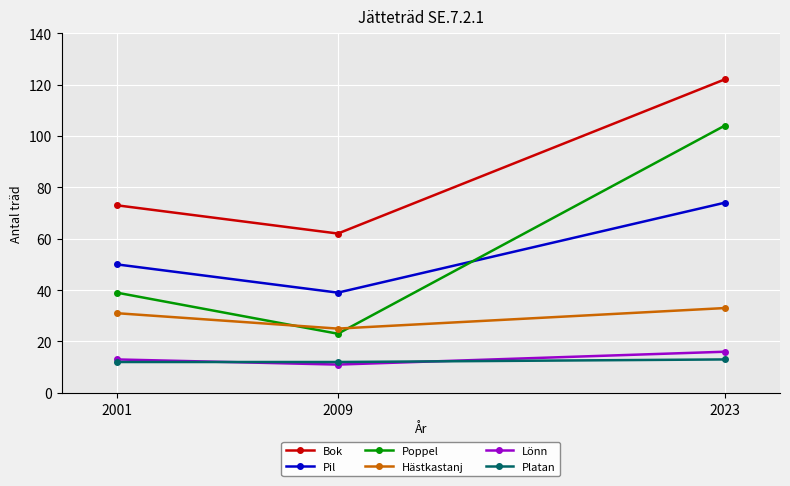

Is the value of Lönn at 2023 greater than the value of Pil at 2001?

No